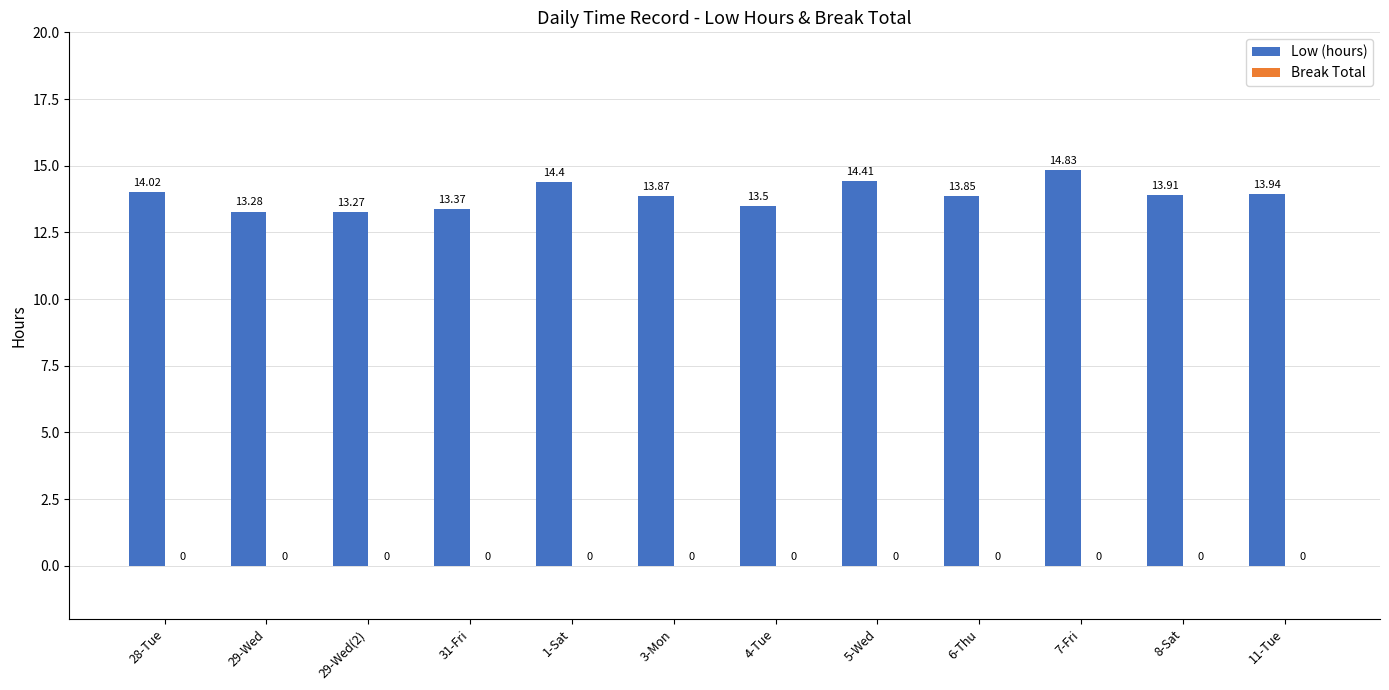

What is the ratio of the value at 31-Fri to the value at 1-Sat?

0.9